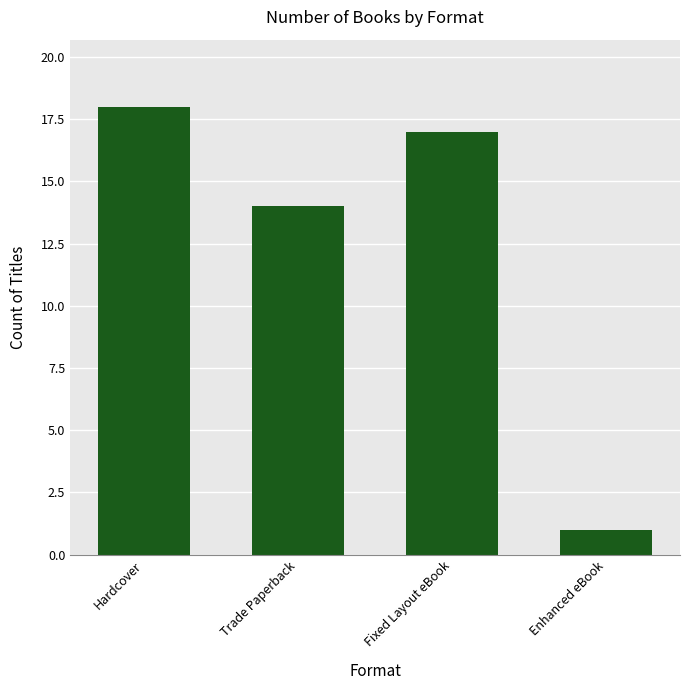

Rank the categories by value from highest to lowest.

Hardcover, Fixed Layout eBook, Trade Paperback, Enhanced eBook